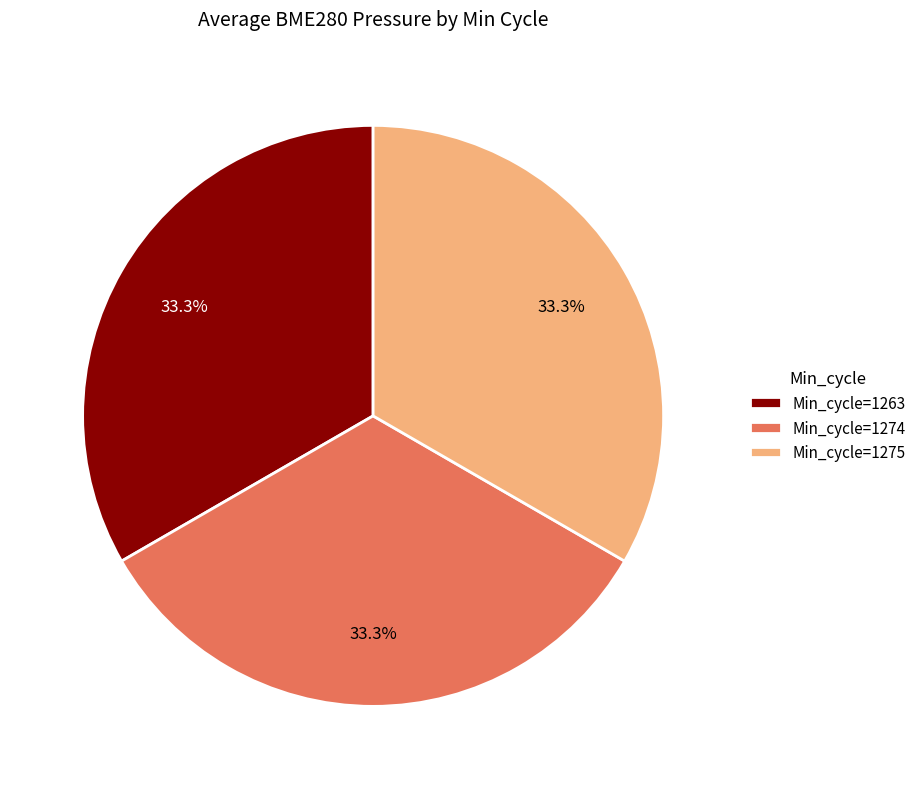

Combined, do Min_cycle=1263 and Min_cycle=1275 account for over 50%?

Yes